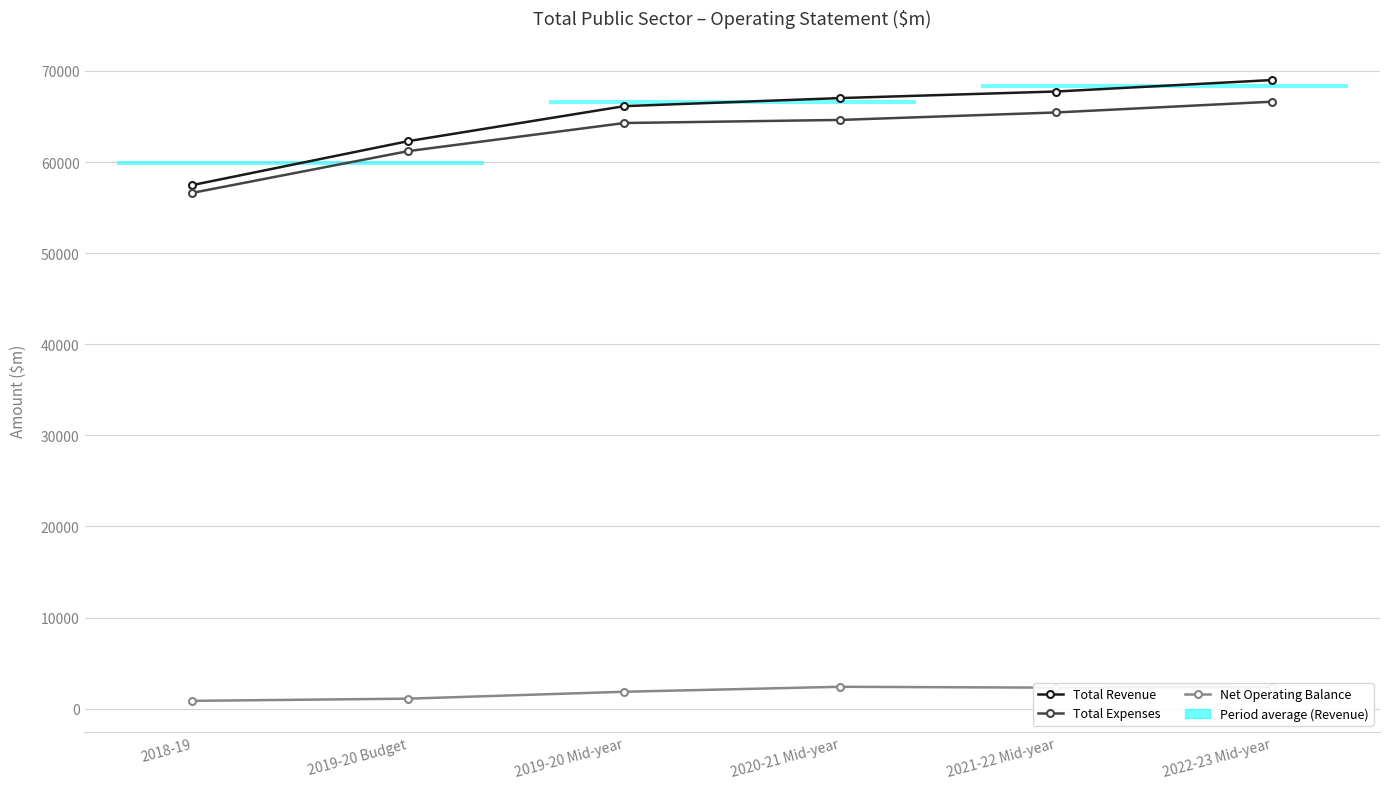

What is the minimum value shown in the chart?

854